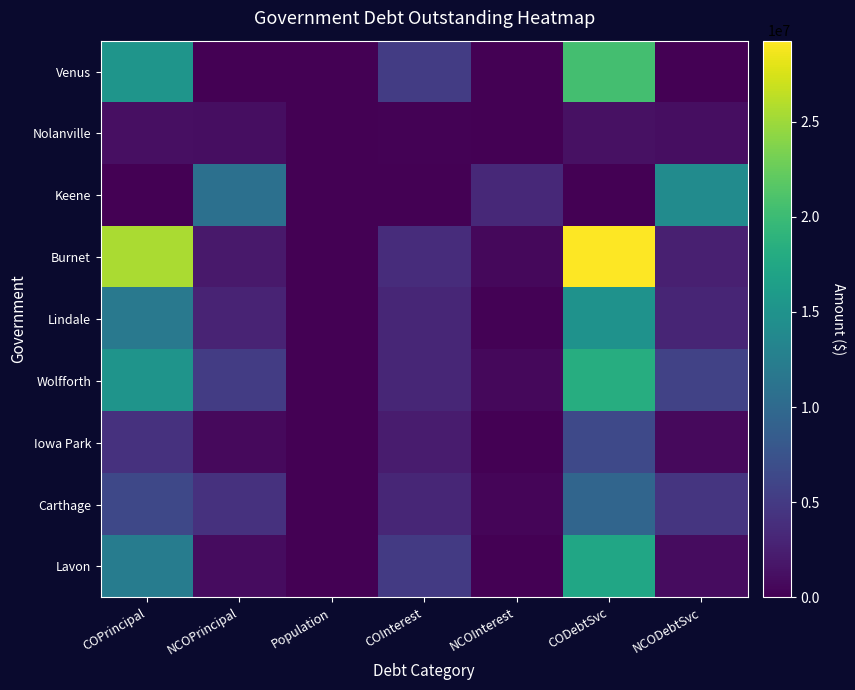

At COPrincipal, list the series in order from smallest to largest.

Keene, Nolanville, Iowa Park, Carthage, Lindale, Lavon, Wolfforth, Venus, Burnet